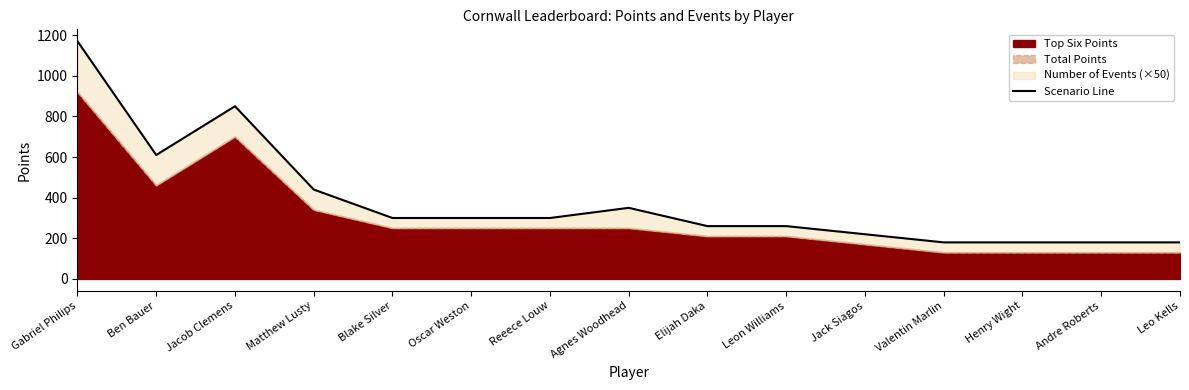

Reading left to right, transcribe all the data shown in this chart.

Gabriel Philips=1170	Ben Bauer=610	Jacob Clemens=850	Matthew Lusty=440	Blake Silver=300	Oscar Weston=300	Reeece Louw=300	Agnes Woodhead=350	Elijah Daka=260	Leon Williams=260	Jack Siagos=220	Valentin Marlin=180	Henry Wight=180	Andre Roberts=180	Leo Kells=180